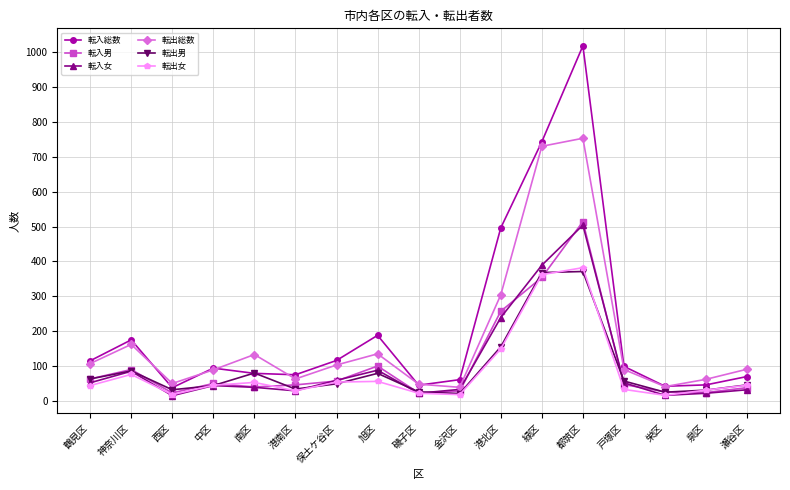

Which series has the largest total across all categories?

転入総数